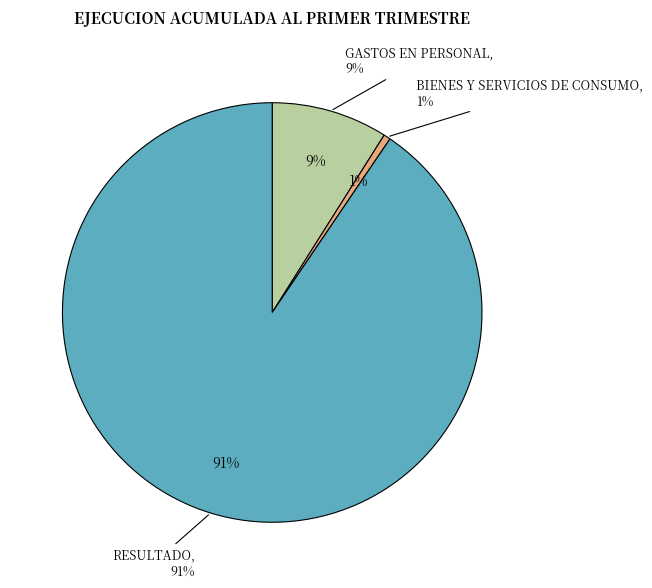

To the nearest percent, what portion does GASTOS EN PERSONAL represent?

9%